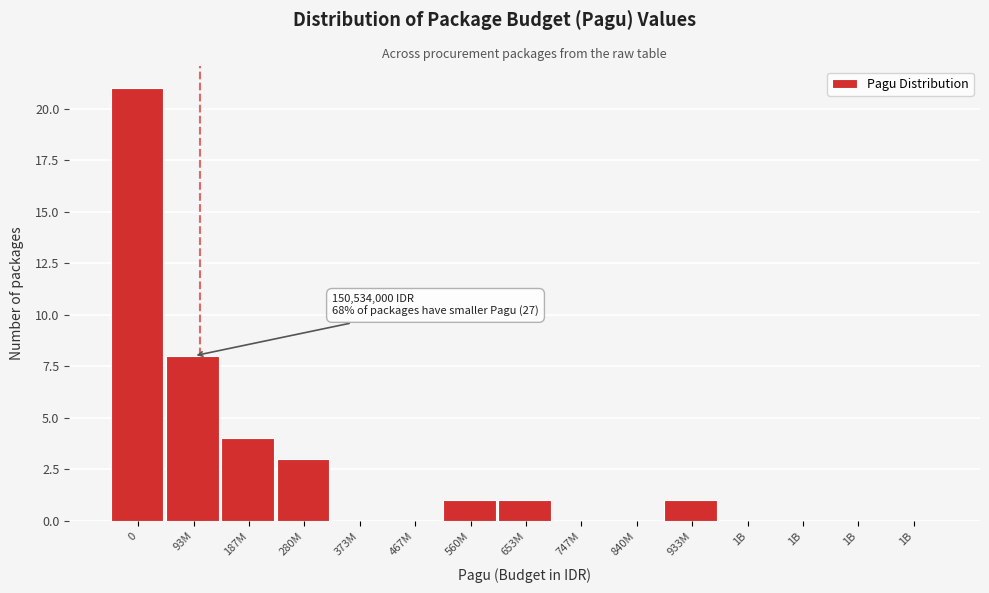

How many series are shown in this chart?

1